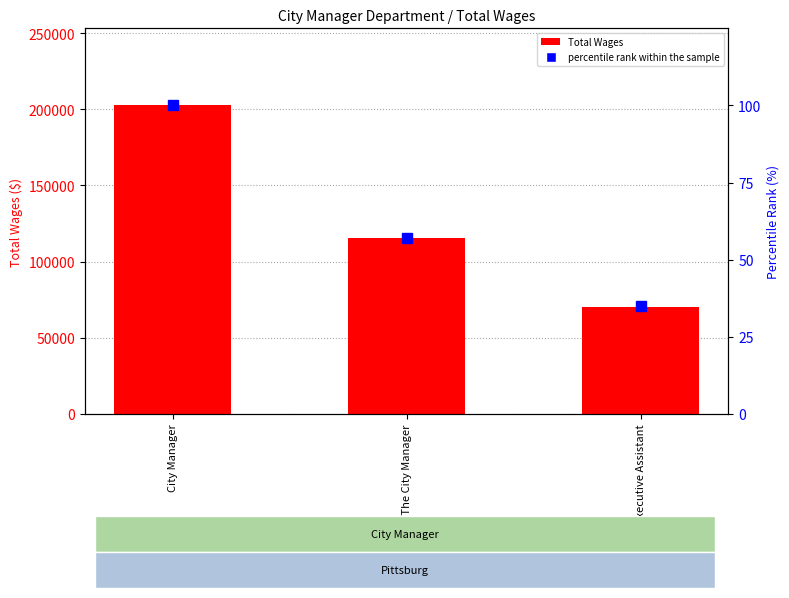

How many categories are shown in the chart?

3